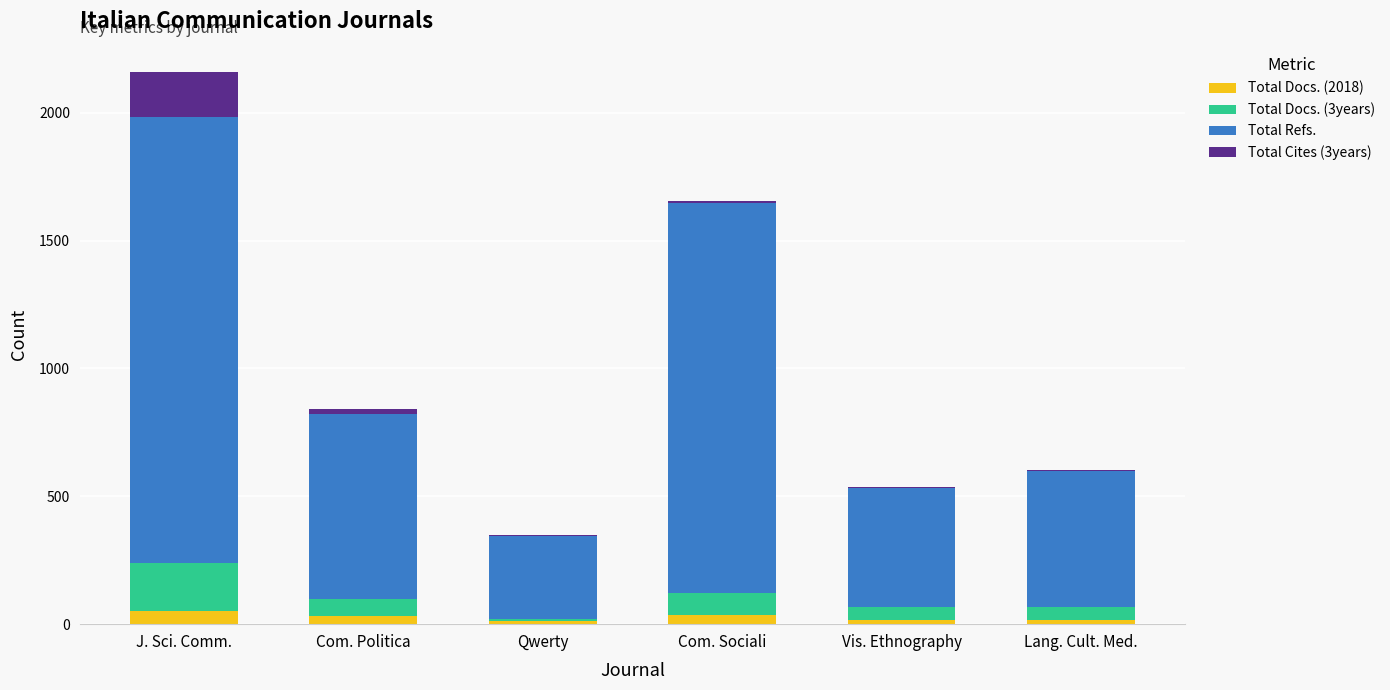

Where does the Total Docs. (2018) series first go above 31?

J. Sci. Comm.